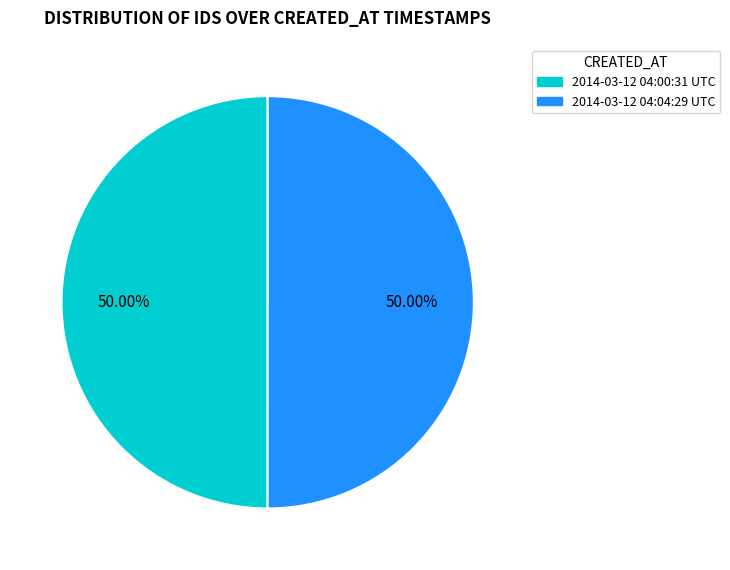

To the nearest percent, what portion does 2014-03-12 04:00:31 UTC represent?

50%